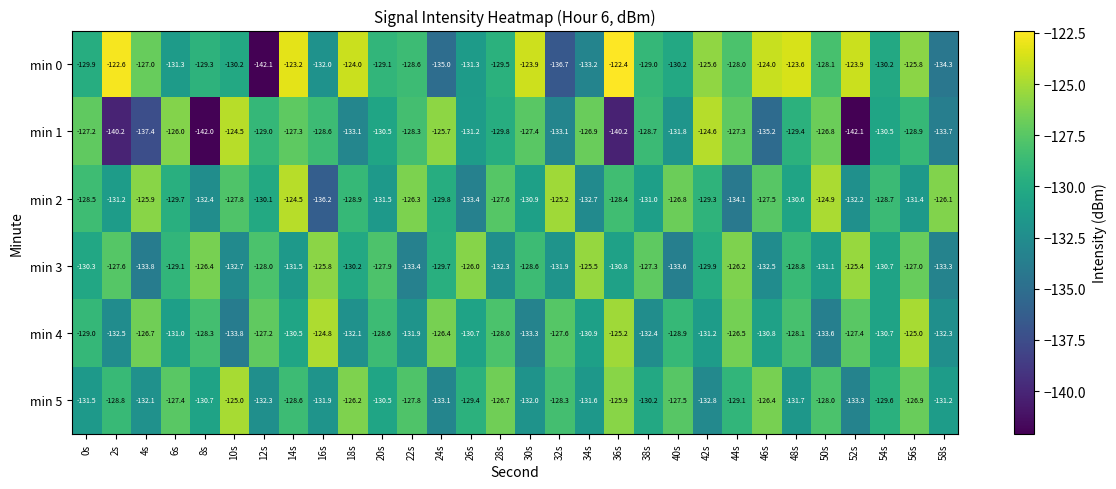

Which series has the widest spread of values?

min 0